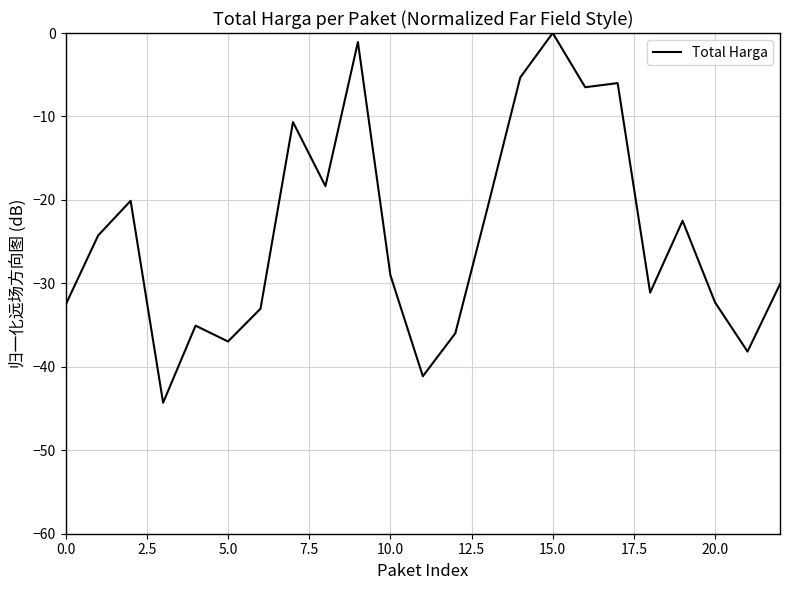

What is the smallest value displayed?

-44.3